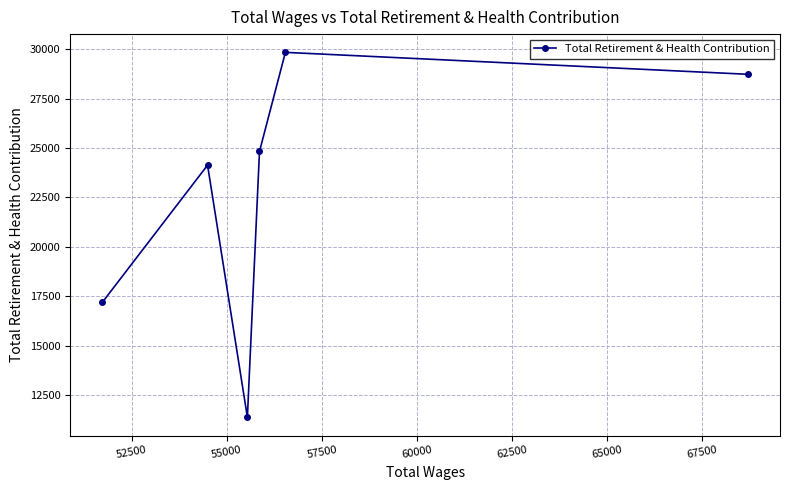

What is the minimum value shown in the chart?

11366